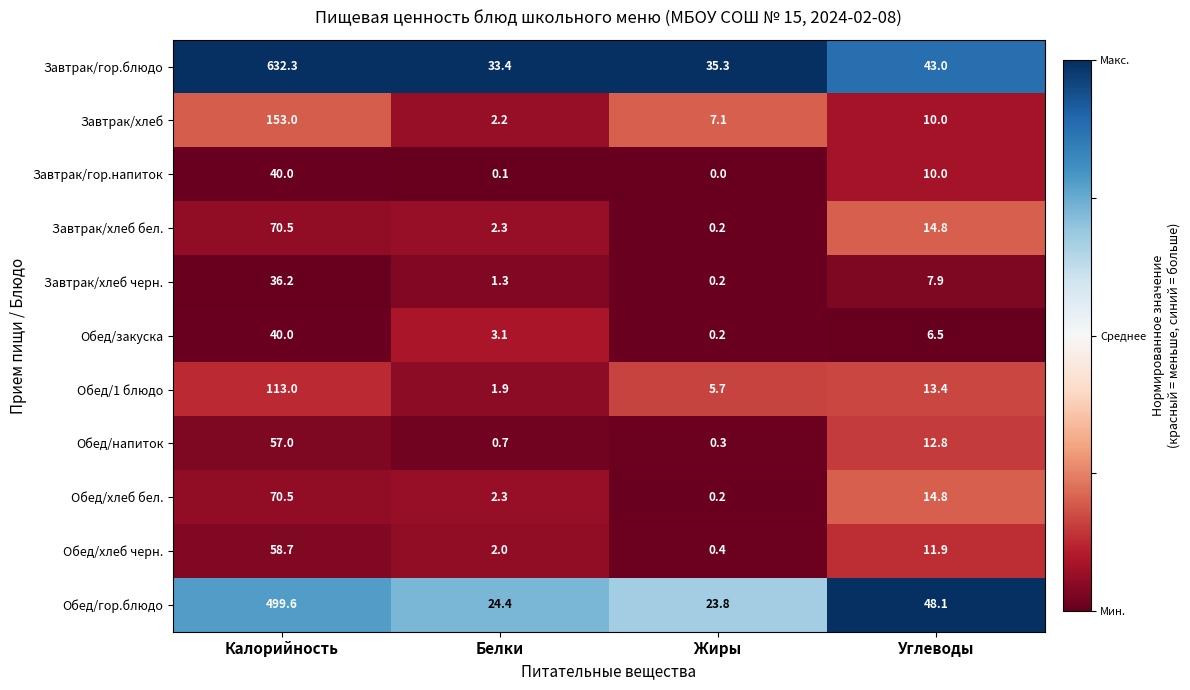

Which series has the widest spread of values?

Завтрак/гор.блюдо